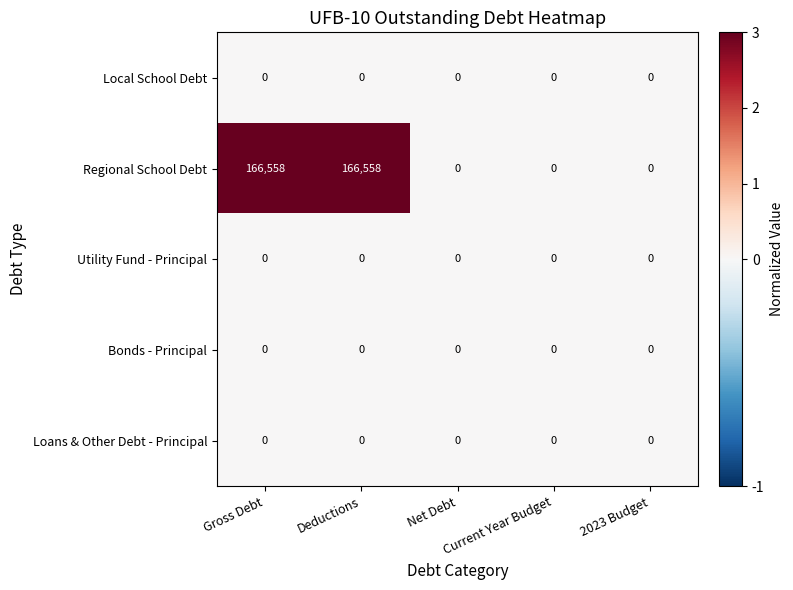

What is the difference between the highest and lowest values at Gross Debt?

166558